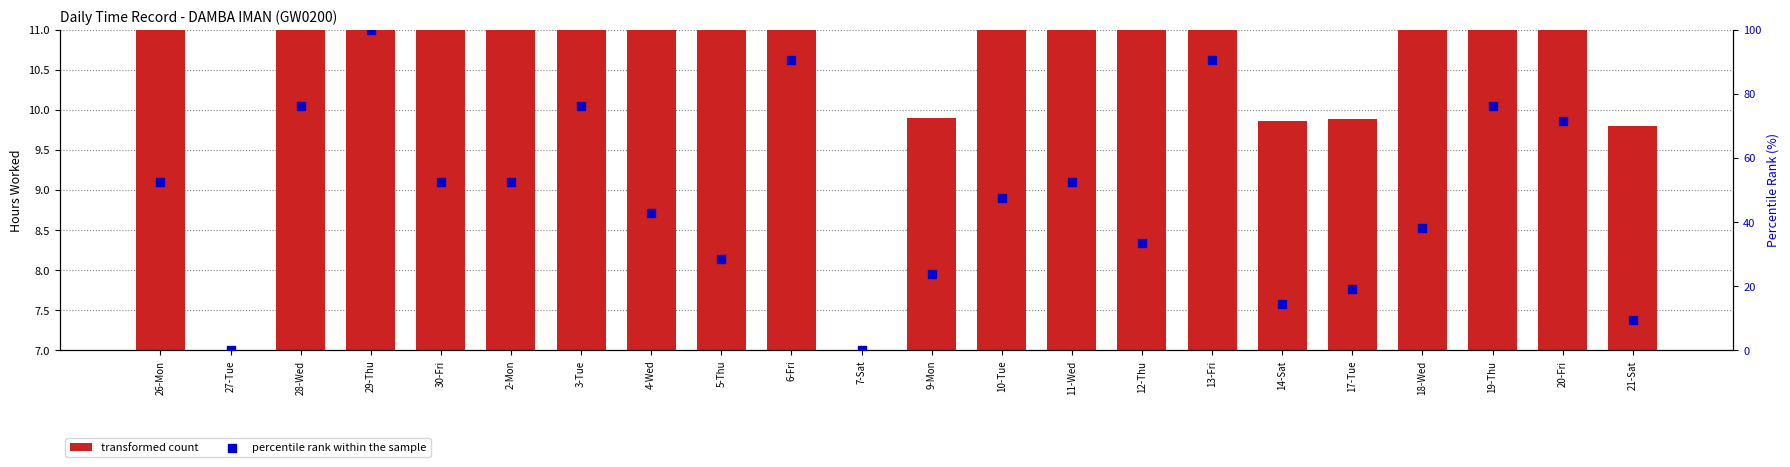

Which series has the largest total across all categories?

percentile rank within the sample